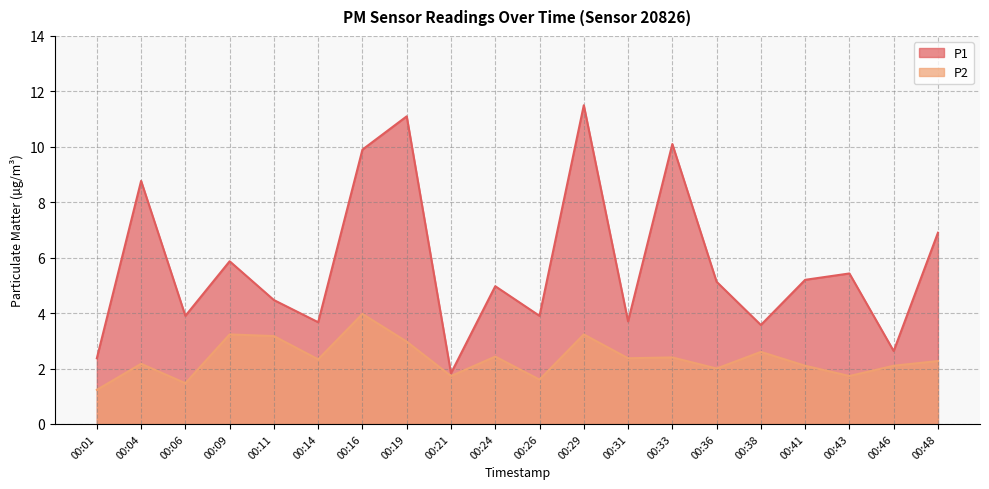

What is the sum of the P2 values at 00:43 and 00:09?

5.0